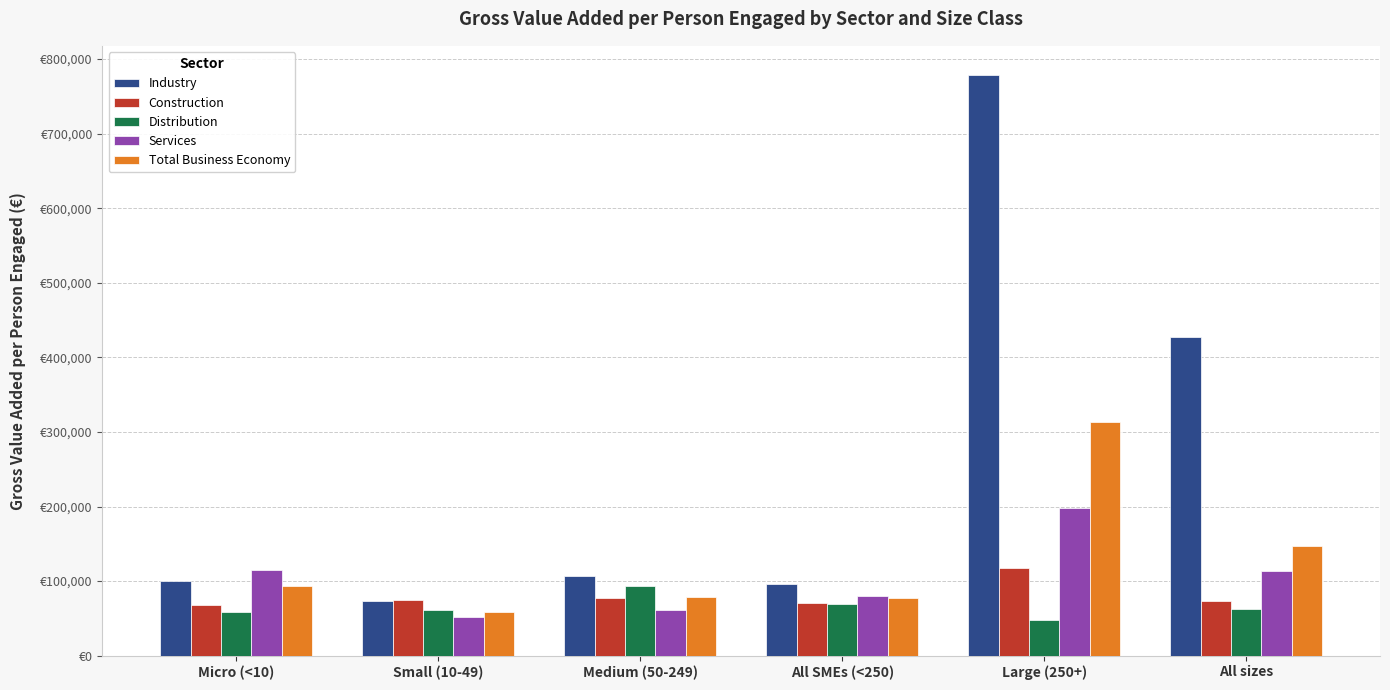

What is the label of the 5th bar from the right?

Small (10-49)